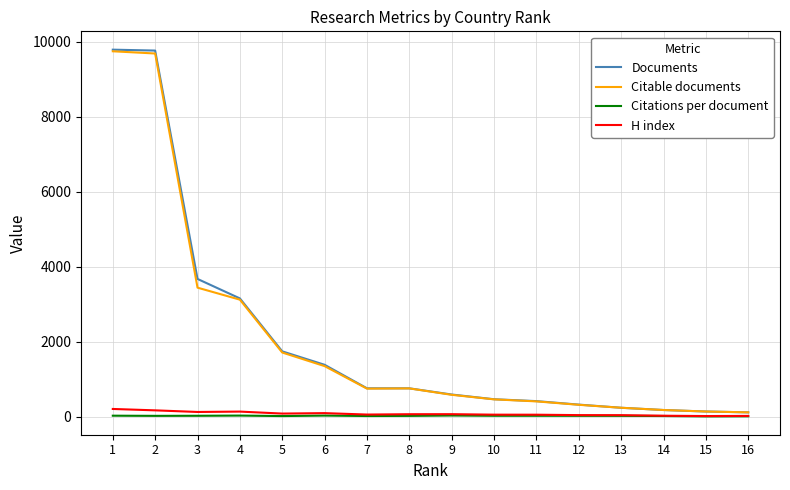

How many categories are shown in the chart?

16